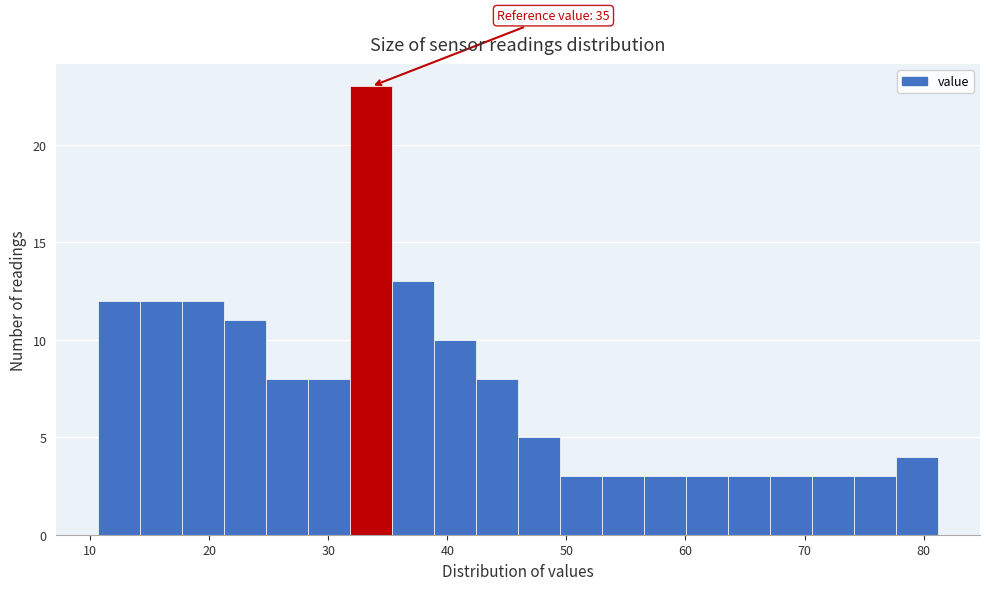

Around what value on the x-axis is the tallest bar? Give the approximate position of its centre, as read against the axis.

34